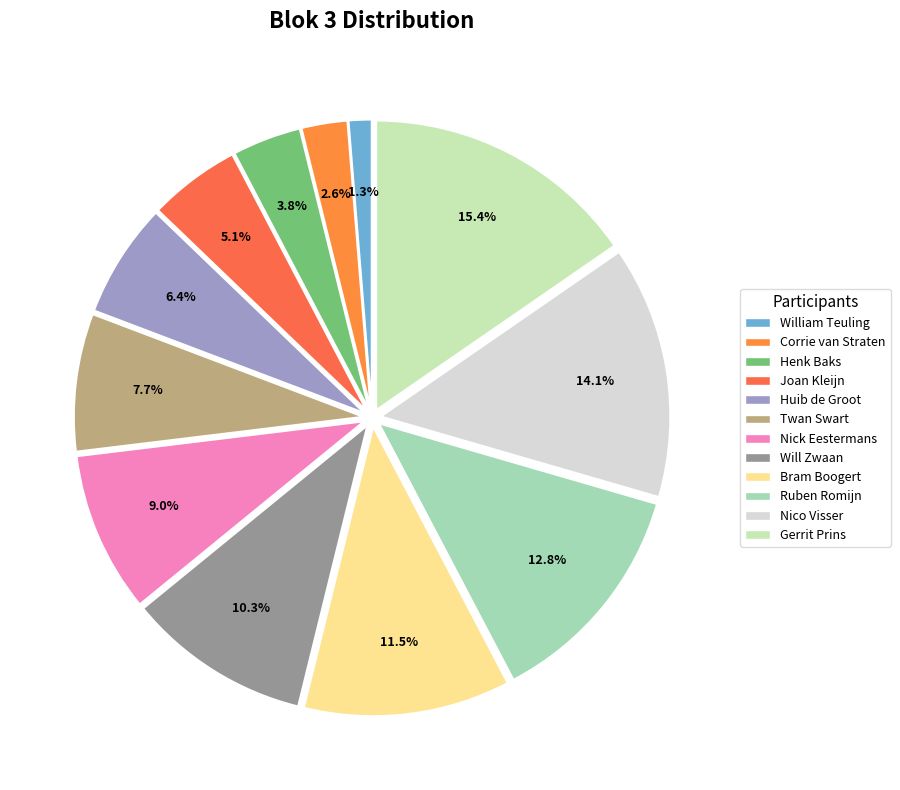

What percentage is the Ruben Romijn slice, to the nearest percent?

13%